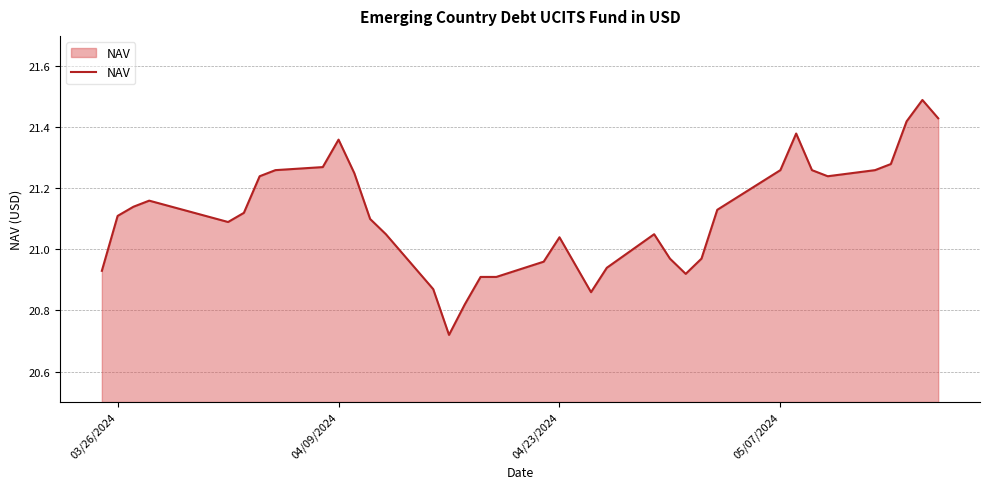

What is the difference between the maximum and minimum values?

0.8